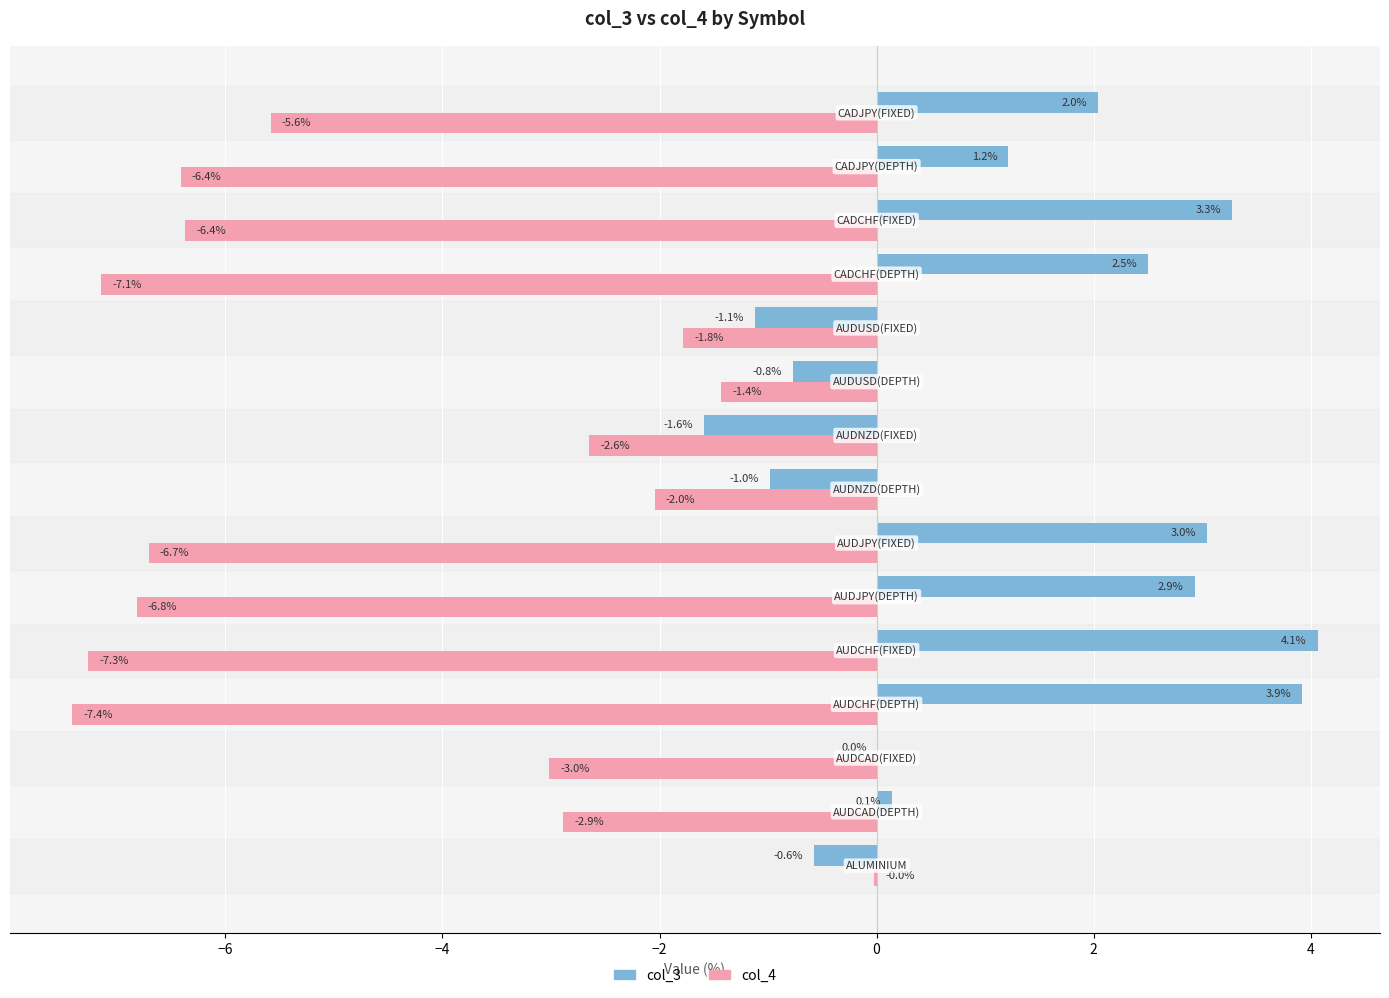

What is the highest value of the col_3 series?

4.1